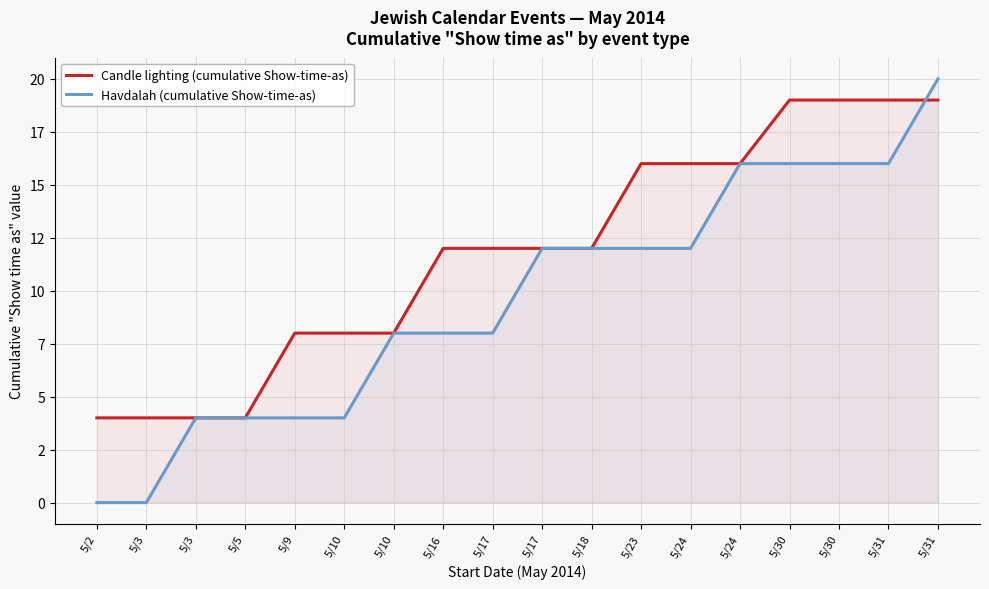

True or false: Candle lighting (cumulative Show-time-as) has a value of 16 at 5/24.

True